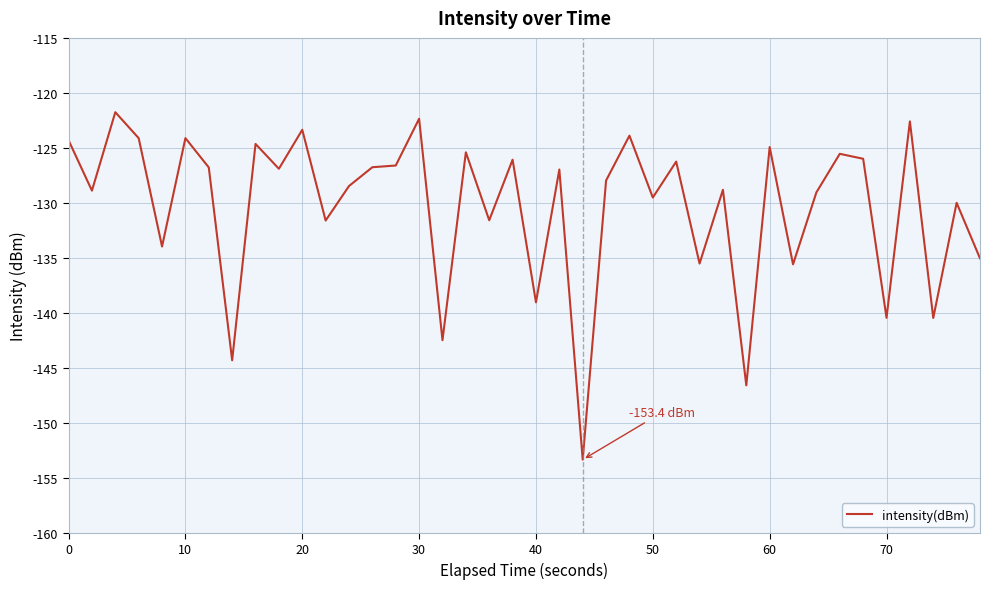

What is the difference between the maximum and minimum values?

31.6